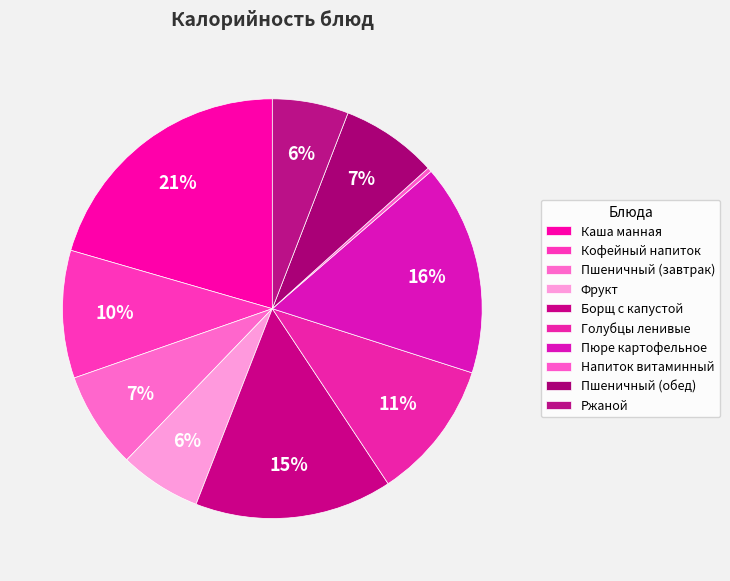

Count the number of slices in the pie.

10